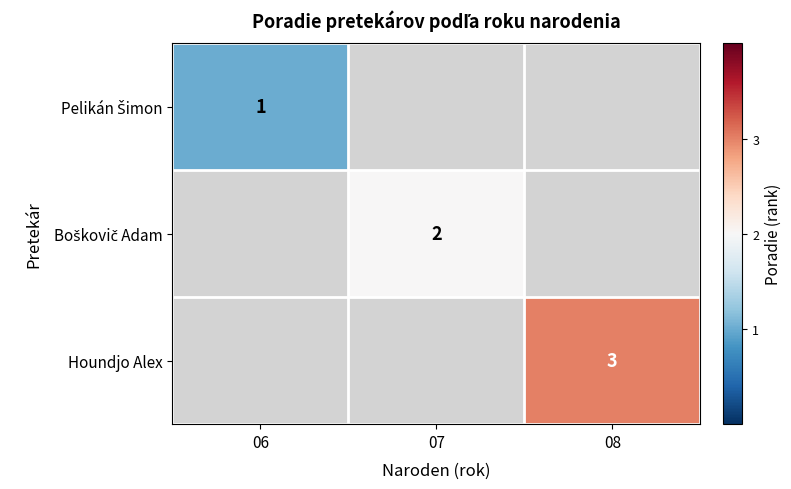

The value of Houndjo Alex at 08 is 3. True or false?

True